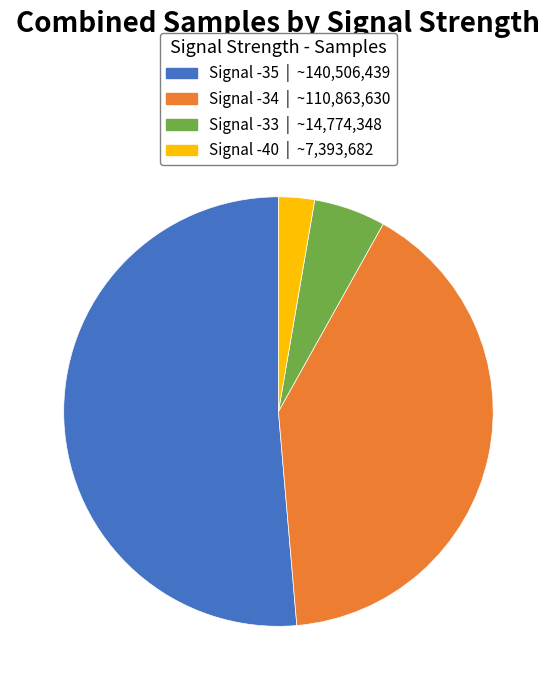

Do Signal -33 and Signal -35 together represent more than half of the pie?

Yes